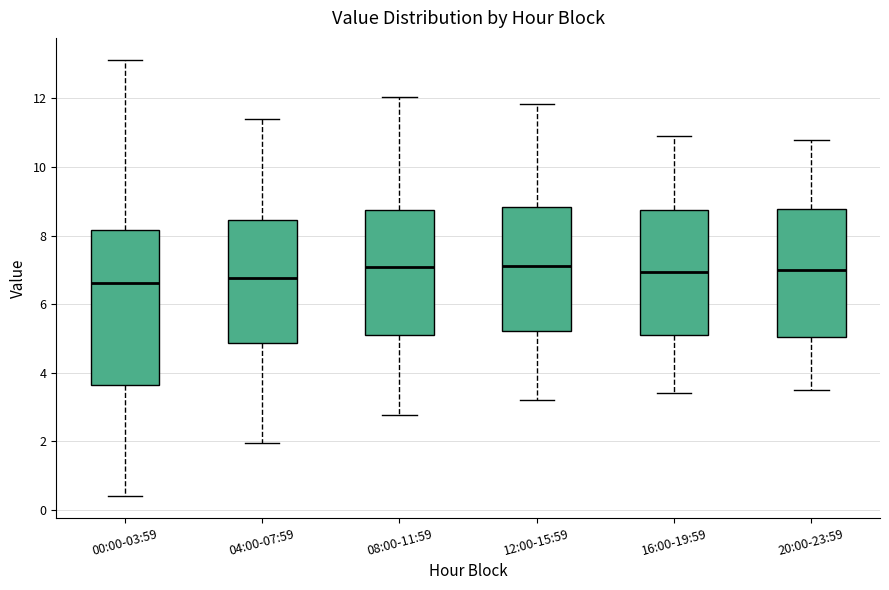

Reading left to right, transcribe this box plot: for each box, give where its median line is, the range the box spans, and where its two whiskers end, as read against the y-axis. The values are not printed on the chart, so give them approximately, as read against the axis.

00:00-03:59: median 6.6, box 3.6 to 8.2, whiskers 0.4 to 13.2
04:00-07:59: median 6.8, box 4.8 to 8.4, whiskers 2.0 to 11.4
08:00-11:59: median 7.0, box 5.2 to 8.8, whiskers 2.8 to 12.0
12:00-15:59: median 7.2, box 5.2 to 8.8, whiskers 3.2 to 11.8
16:00-19:59: median 7.0, box 5.2 to 8.8, whiskers 3.4 to 11.0
20:00-23:59: median 7.0, box 5.0 to 8.8, whiskers 3.6 to 10.8